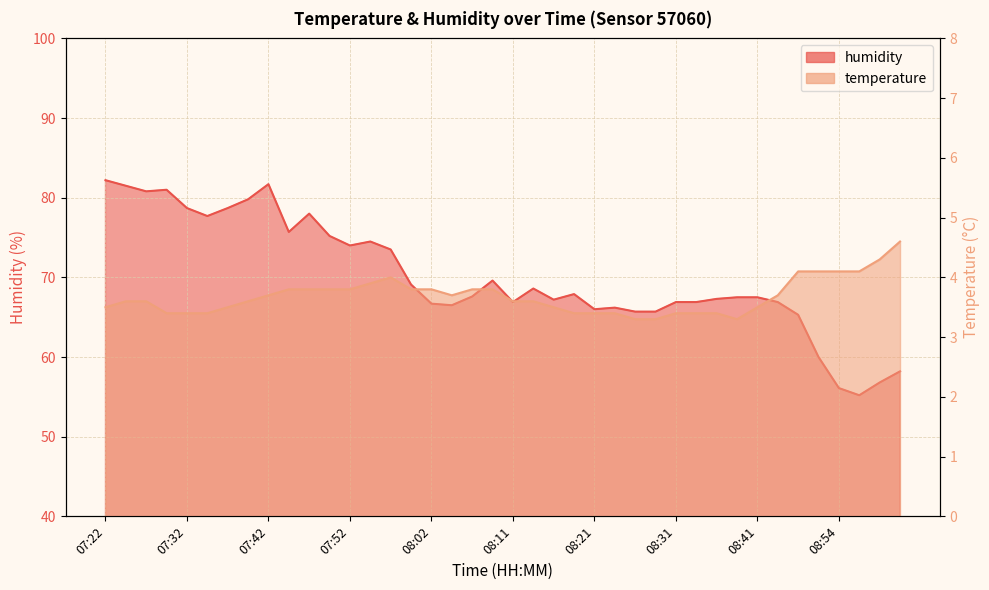

What is the minimum value for temperature?

3.3